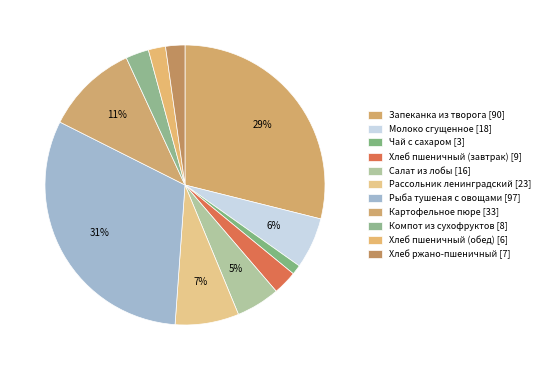

Is Салат из лобы the majority of the pie?

No